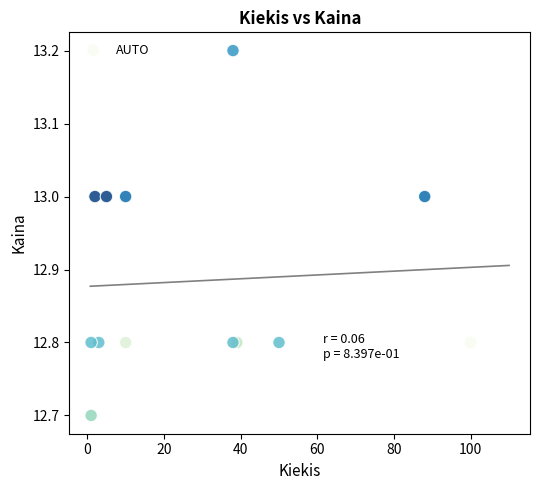

What Y value in the scatter plot is closest to 12?

12.7